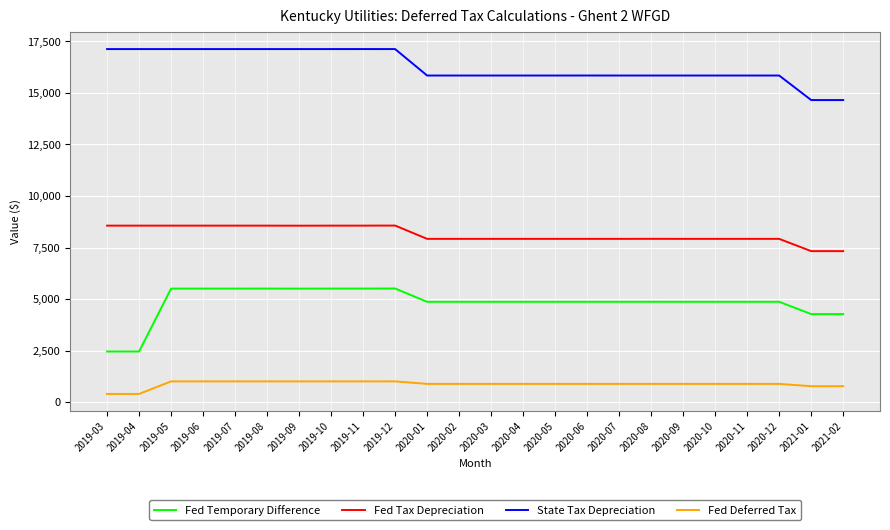

Where does the Fed Temporary Difference series first go above 4868?

2019-05